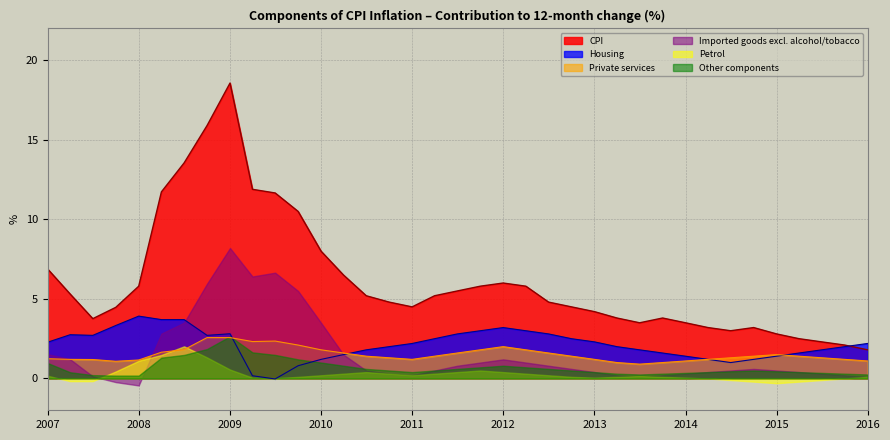

The value of Housing at 2014 is 1.4. True or false?

True